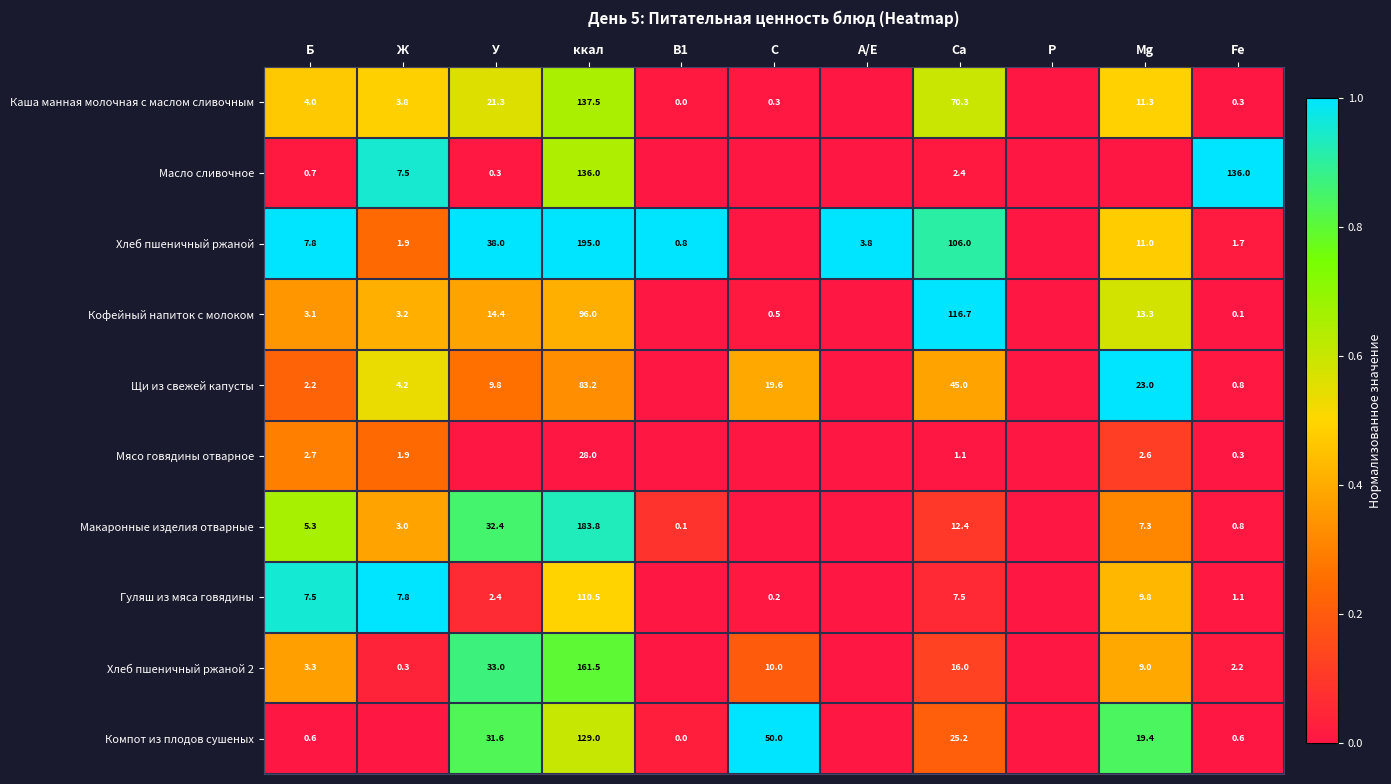

True or false: Кофейный напиток с молоком has a value of 18.7 at У.

False